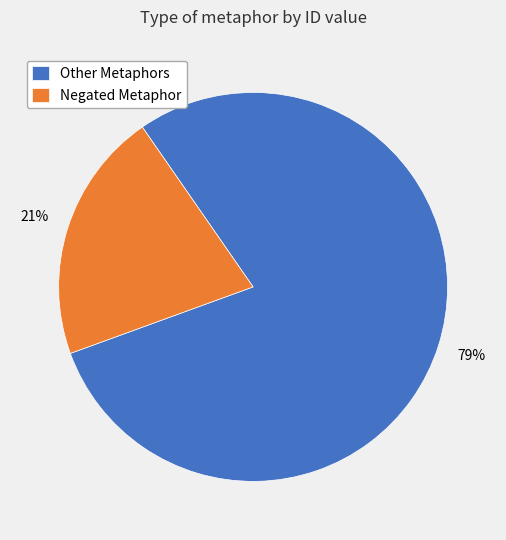

Which category has the smallest portion of the pie?

Negated Metaphor